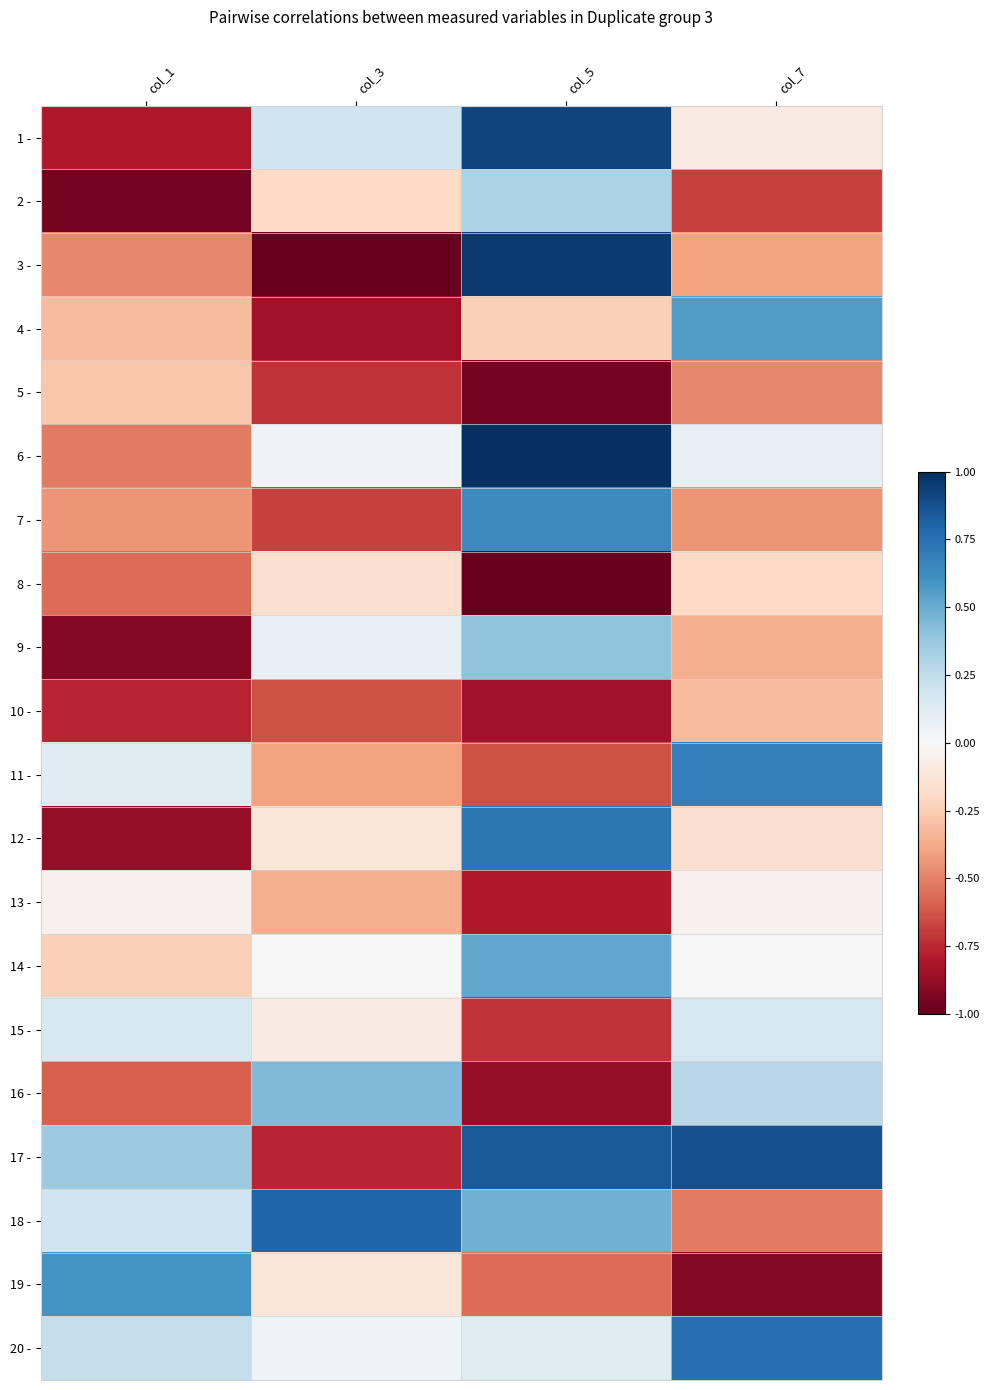

Count the number of categories in the chart.

4